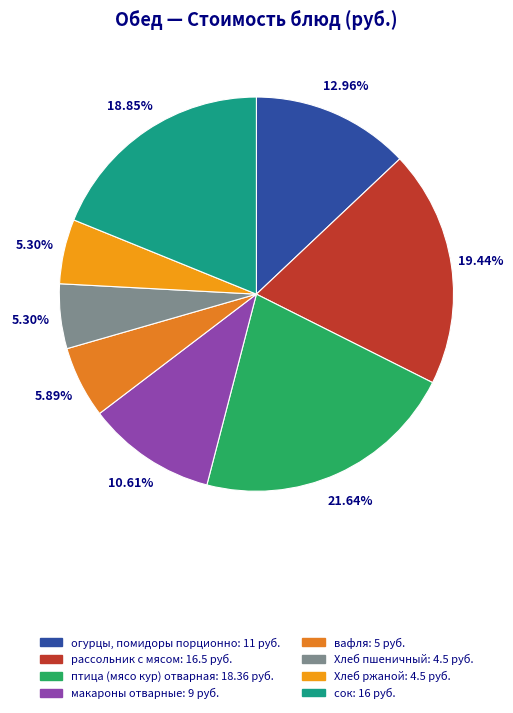

To the nearest percent, what portion does сок represent?

19%